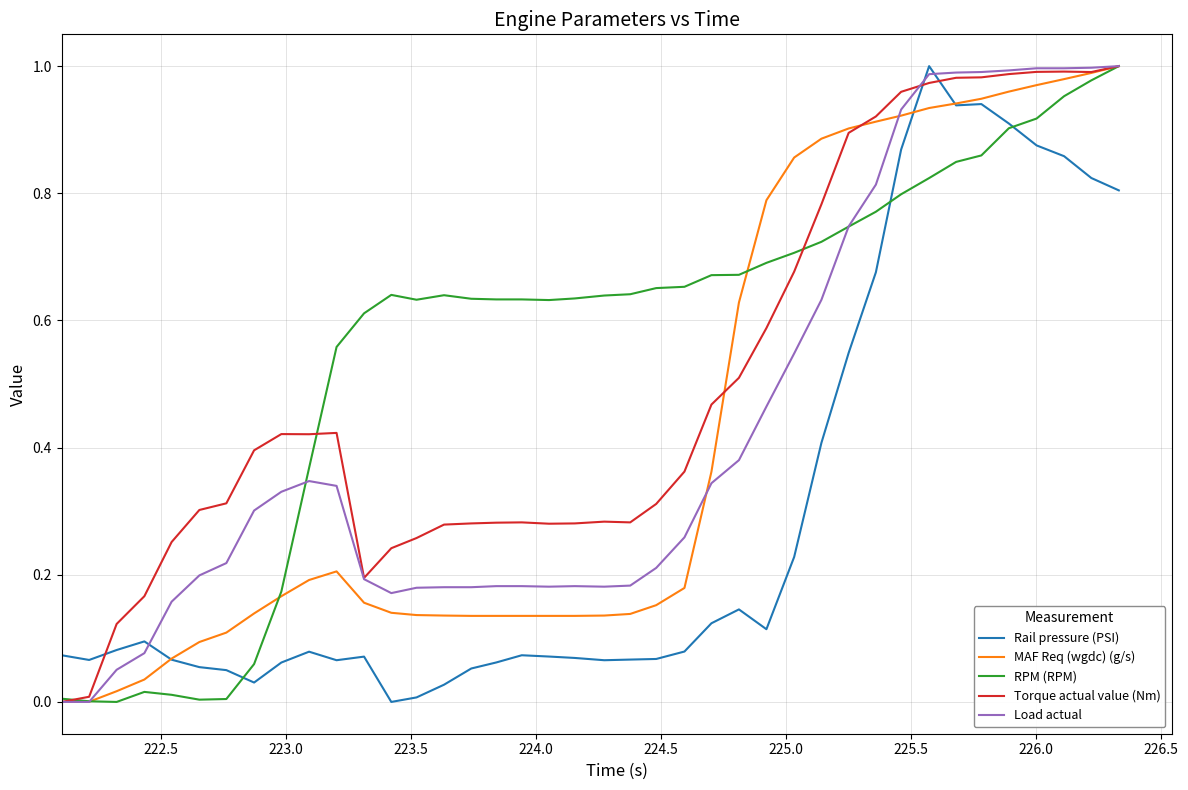

After their last crossing, which series has the higher values: Rail pressure (PSI) or Load actual?

Load actual